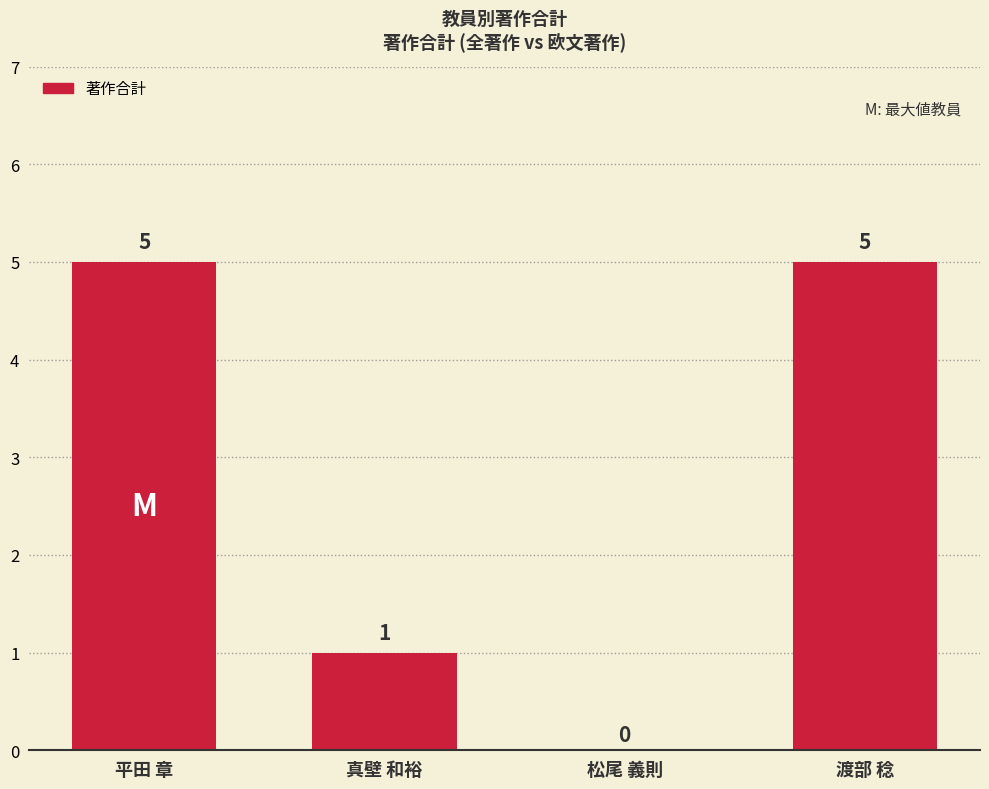

Approximately how many times larger is the value at 渡部 稔 compared to 平田 章?

1.0